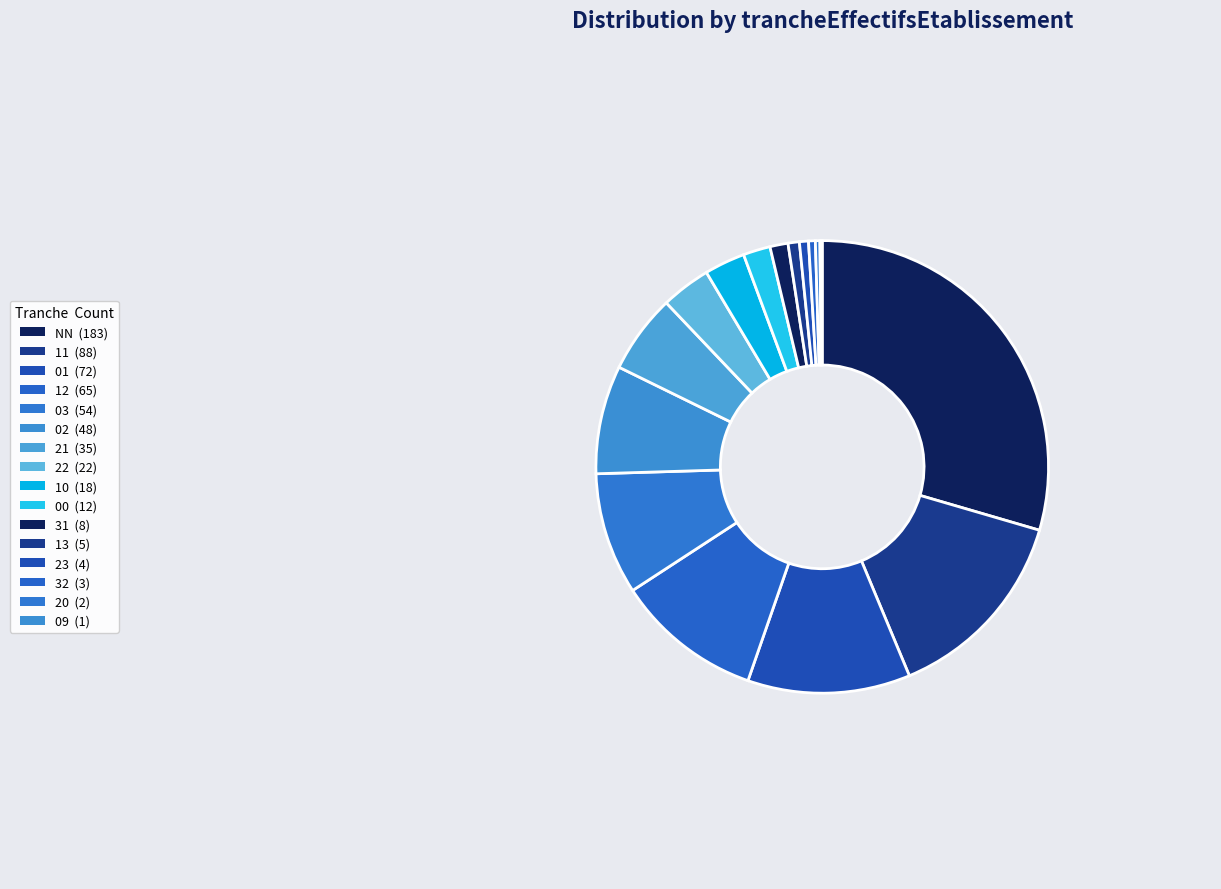

To the nearest percent, what is the average slice percentage?

6%